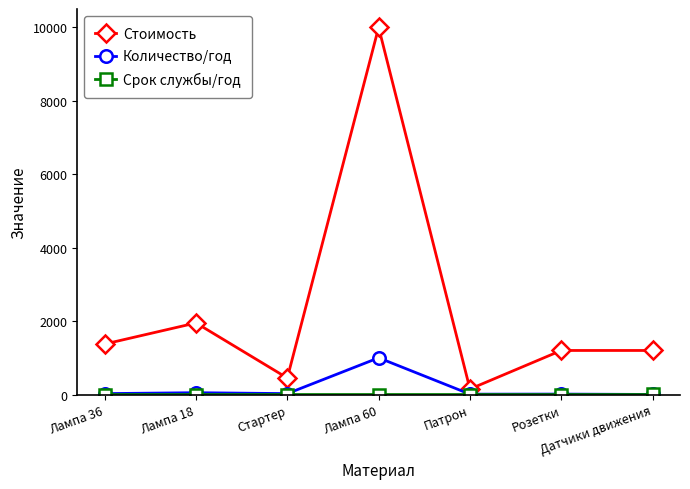

True or false: Количество/год has more than 0 interior local peaks.

True